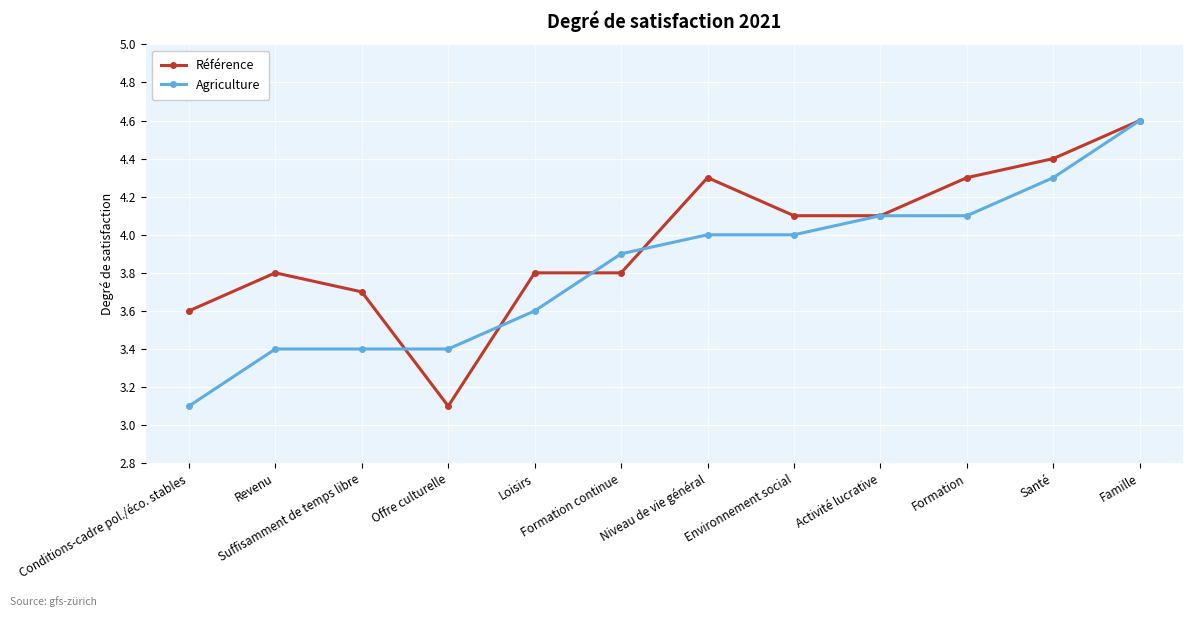

What is the approximate value of Agriculture at Conditions-cadre pol./éco. stables?

3.1